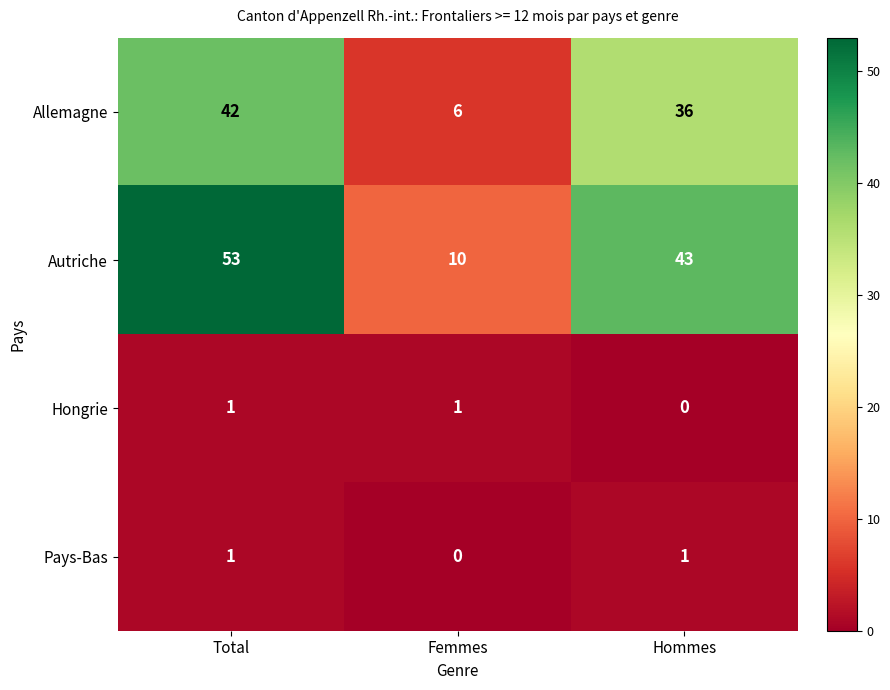

Is the value of Pays-Bas at Femmes greater than the value of Hongrie at Femmes?

No